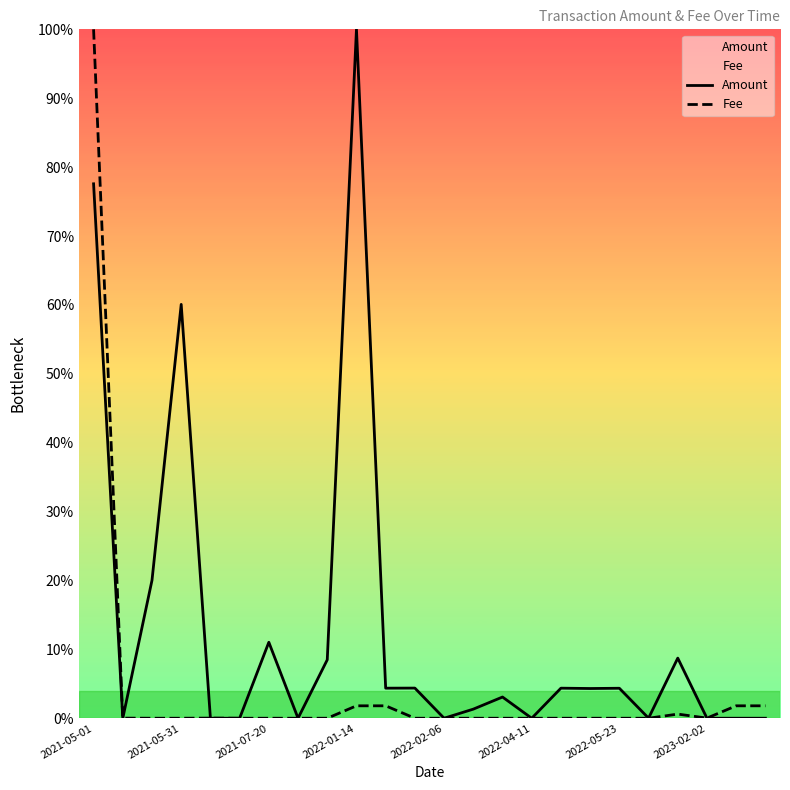

How many interior local peaks does the Amount series have?

8